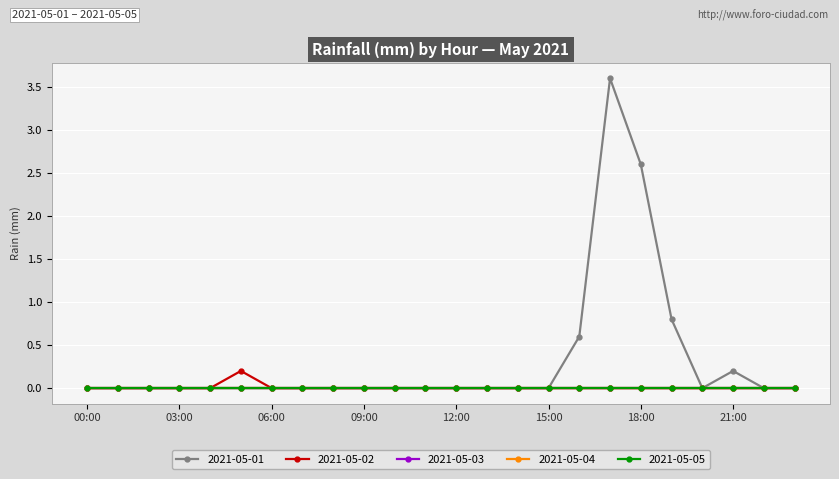

Does the chart have visible grid lines?

Yes